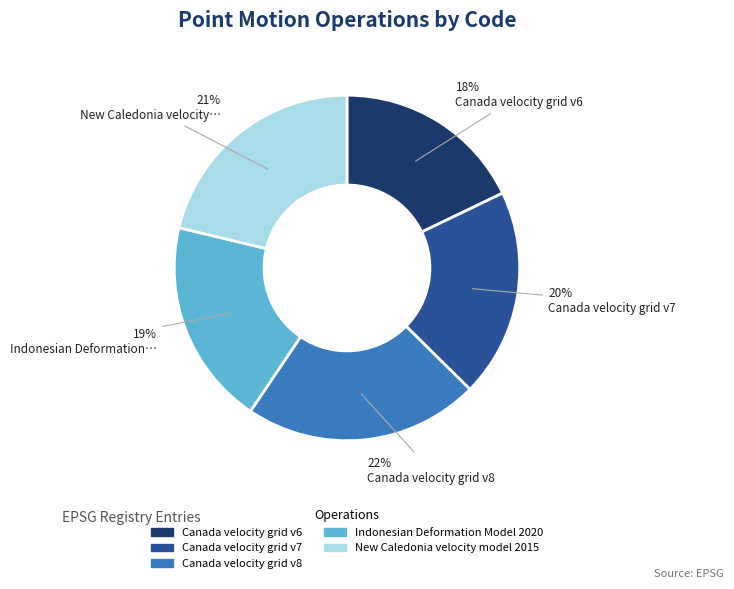

What is the smallest slice in the pie chart?

Canada velocity grid v6